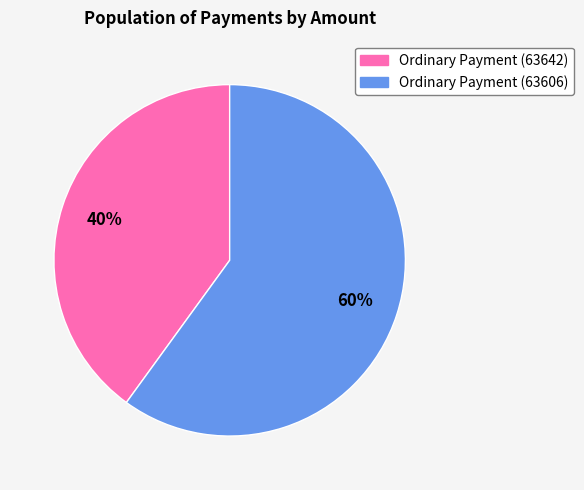

To the nearest percent, what is the combined percentage of Ordinary Payment (63606) and Ordinary Payment (63642)?

100%